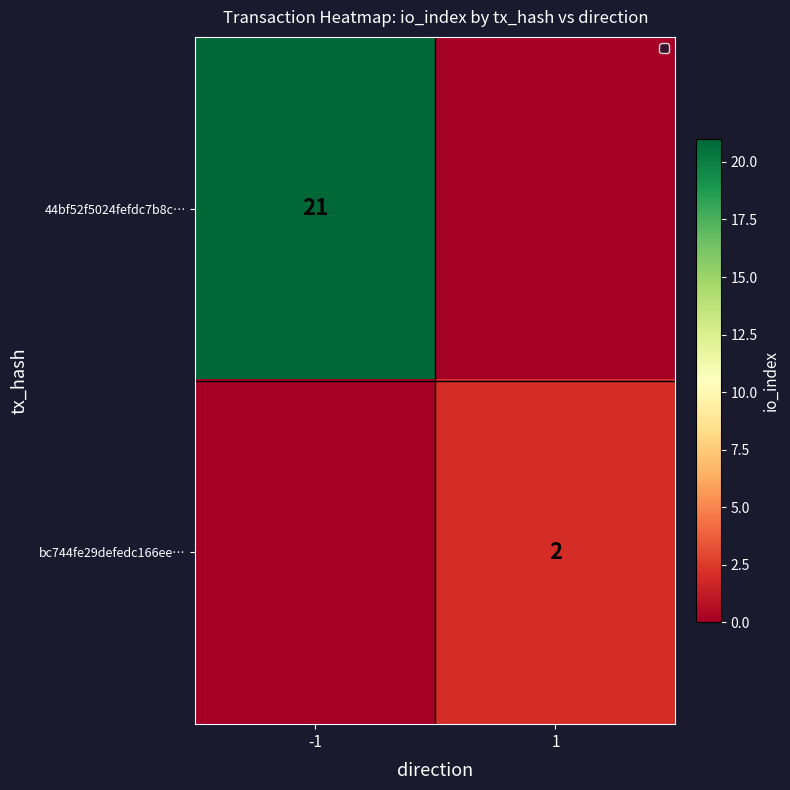

The value of 44bf52f5024fefdc7b8c… at -1 is 21. True or false?

True